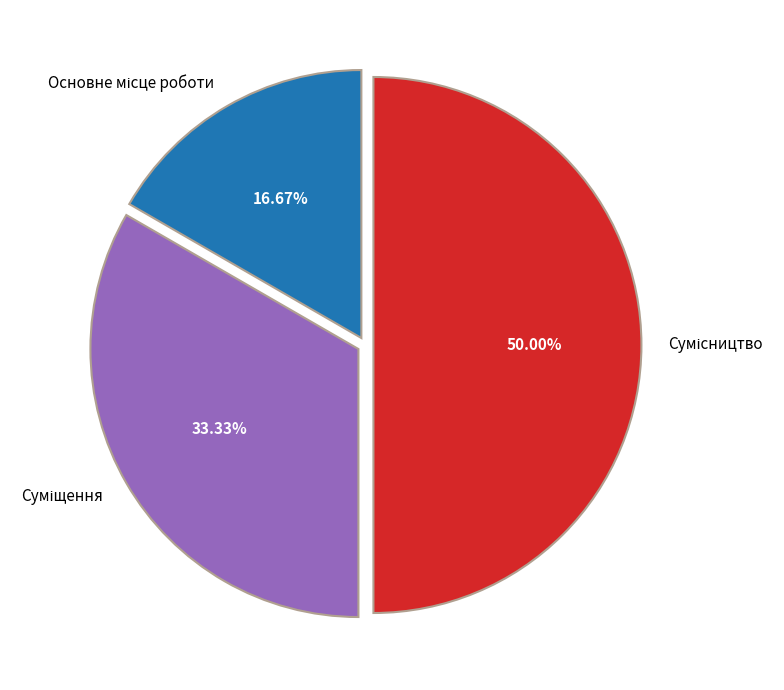

Count the number of slices in the pie.

3